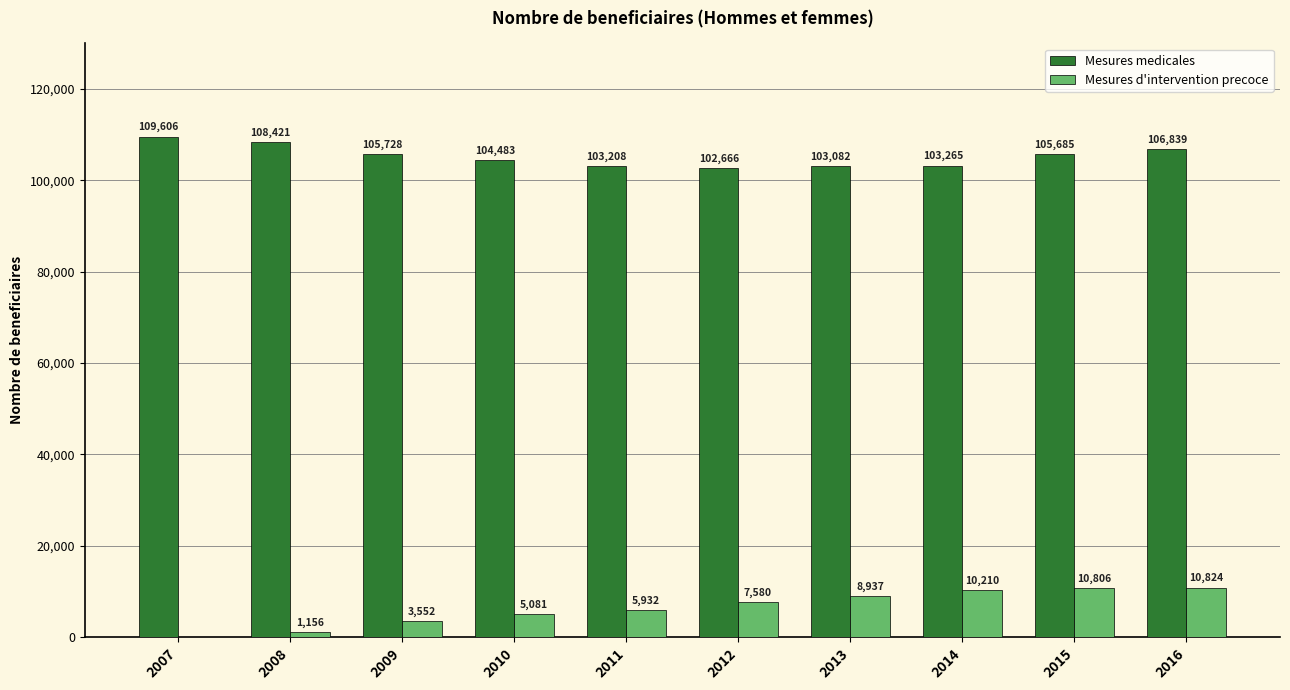

Which series has the largest total across all categories?

Mesures medicales